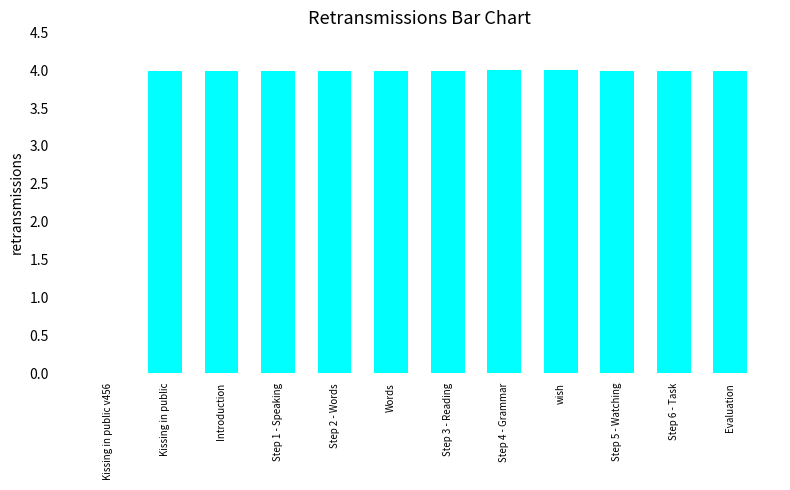

What is the ratio of the value at Step 1 - Speaking to the value at Words?

1.0